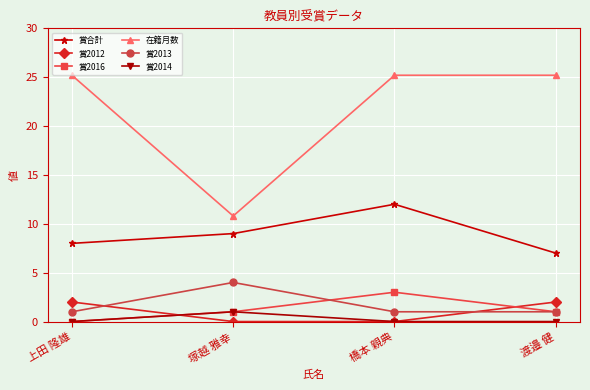

What are all the series names shown in the legend?

賞合計, 賞2012, 賞2016, 在籍月数, 賞2013, 賞2014